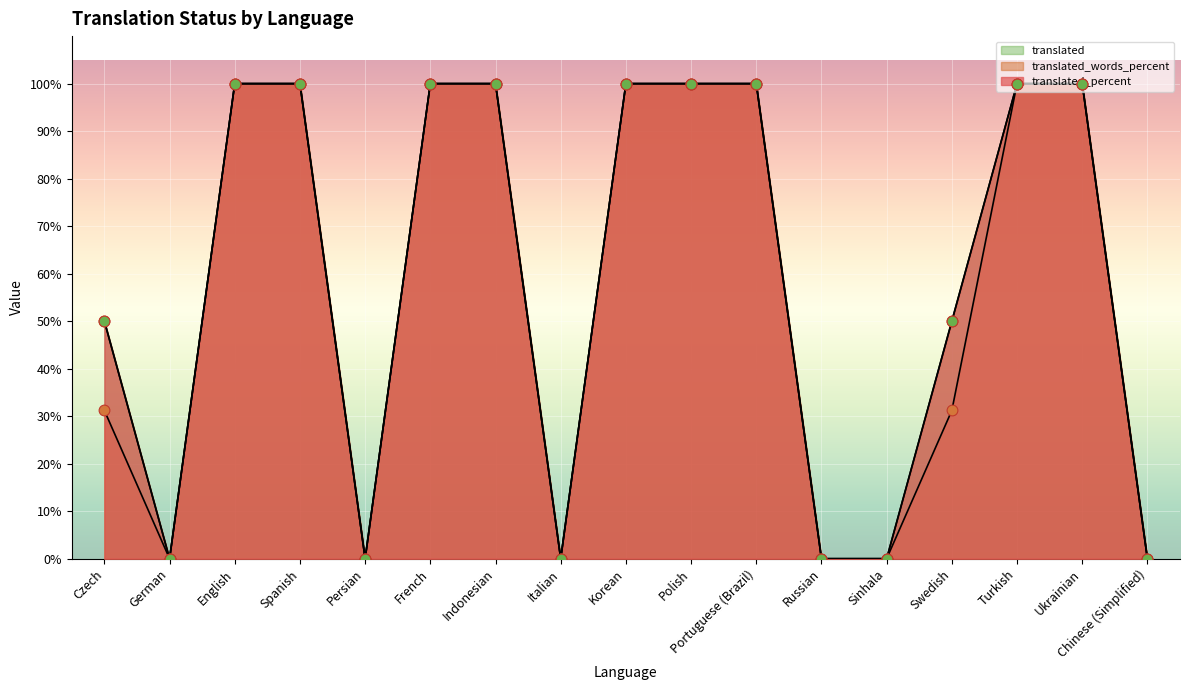

What are all the series names shown in the legend?

translated, translated_percent, translated_words_percent